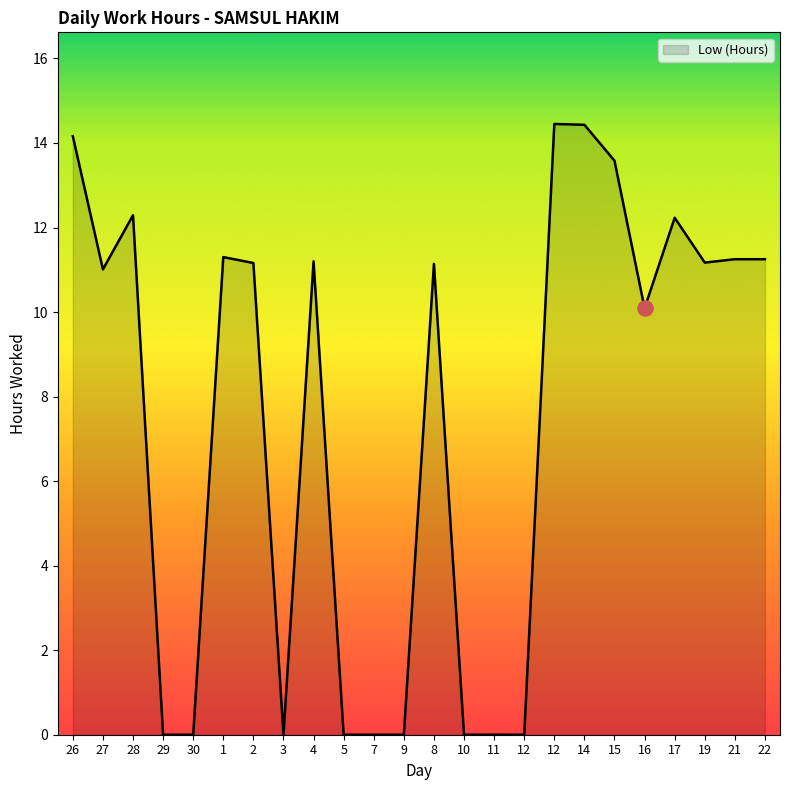

Between 26 and 12, which is larger?

26